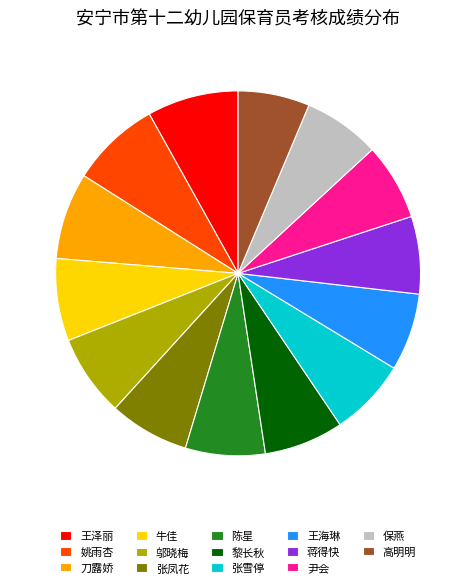

How many segments does this pie chart have?

14